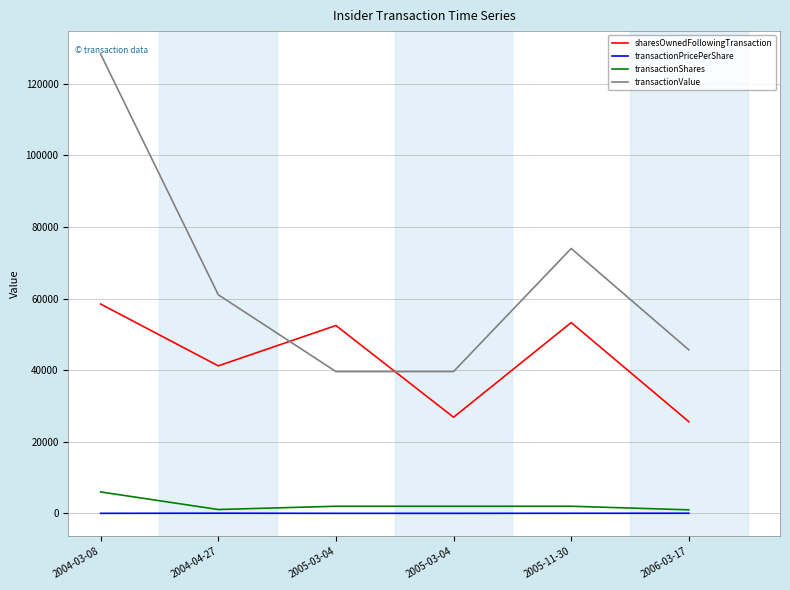

True or false: transactionShares has a value of 1526.3 at 2004-04-27.

False